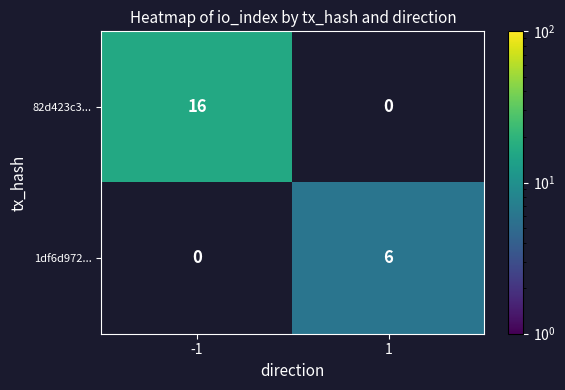

Which has a higher value, 1 or -1?

-1